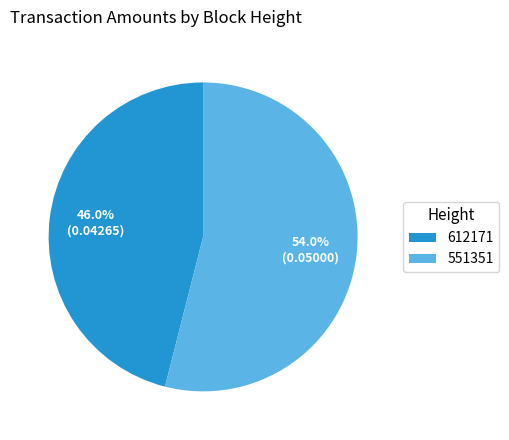

True or false: 612171 accounts for 33% of the total.

False